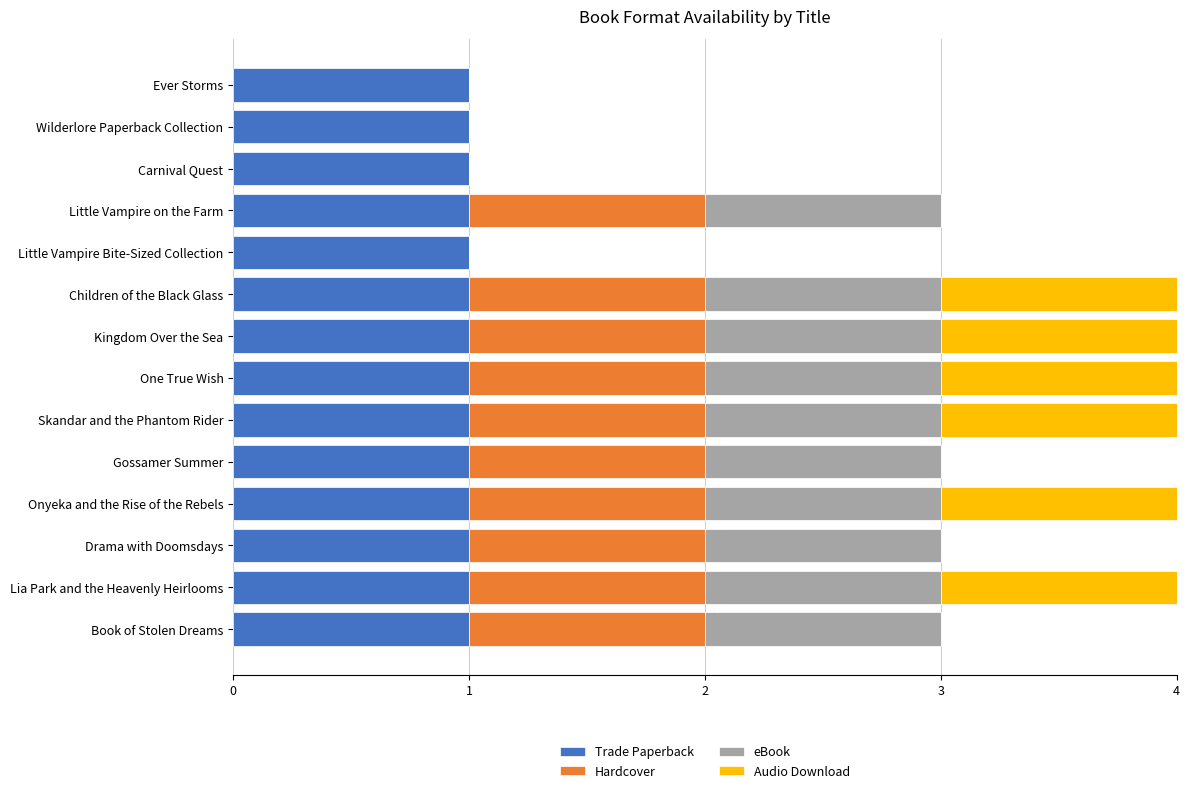

The Trade Paperback series shows 1 at Drama with Doomsdays. True or false?

True